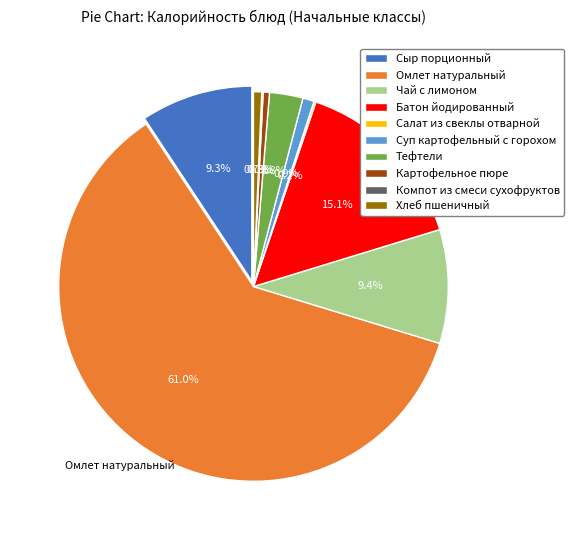

Does any single category account for the majority?

Yes